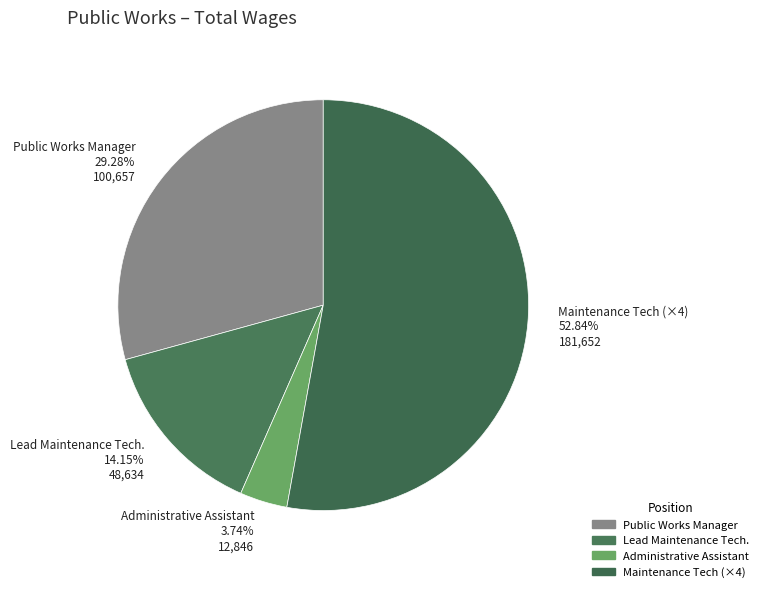

Which slice represents more than half of the pie?

Maintenance Tech (×4)